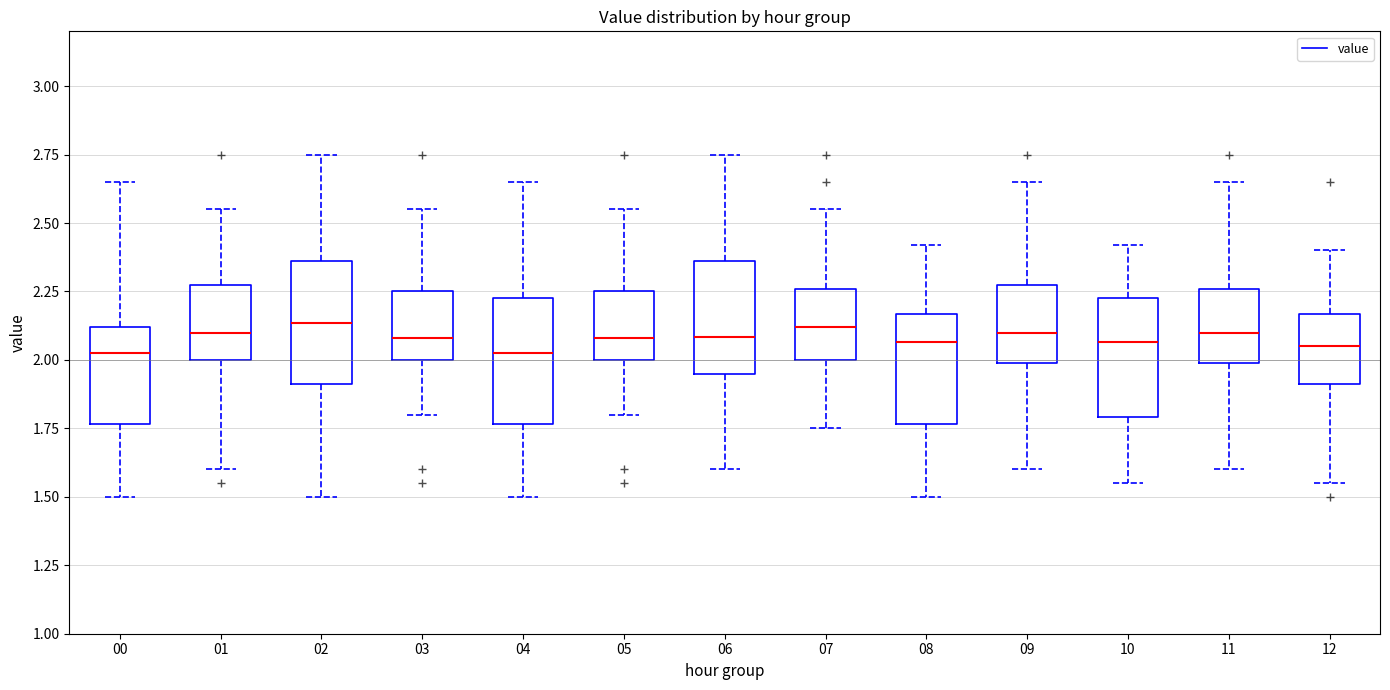

Reading left to right, transcribe this box plot: for each box, give where its median line is, the range the box spans, and where its two whiskers end, as read against the y-axis. The values are not printed on the chart, so give them approximately, as read against the axis.

00: median 2.05, box 1.75 to 2.10, whiskers 1.50 to 2.65
01: median 2.10, box 2.00 to 2.30, whiskers 1.60 to 2.55
02: median 2.15, box 1.90 to 2.35, whiskers 1.50 to 2.75
03: median 2.10, box 2.00 to 2.25, whiskers 1.80 to 2.55
04: median 2.05, box 1.75 to 2.25, whiskers 1.50 to 2.65
05: median 2.10, box 2.00 to 2.25, whiskers 1.80 to 2.55
06: median 2.10, box 1.95 to 2.35, whiskers 1.60 to 2.75
07: median 2.10, box 2.00 to 2.25, whiskers 1.75 to 2.55
08: median 2.05, box 1.75 to 2.15, whiskers 1.50 to 2.40
09: median 2.10, box 2.00 to 2.30, whiskers 1.60 to 2.65
10: median 2.05, box 1.80 to 2.25, whiskers 1.55 to 2.40
11: median 2.10, box 2.00 to 2.25, whiskers 1.60 to 2.65
12: median 2.05, box 1.90 to 2.15, whiskers 1.55 to 2.40